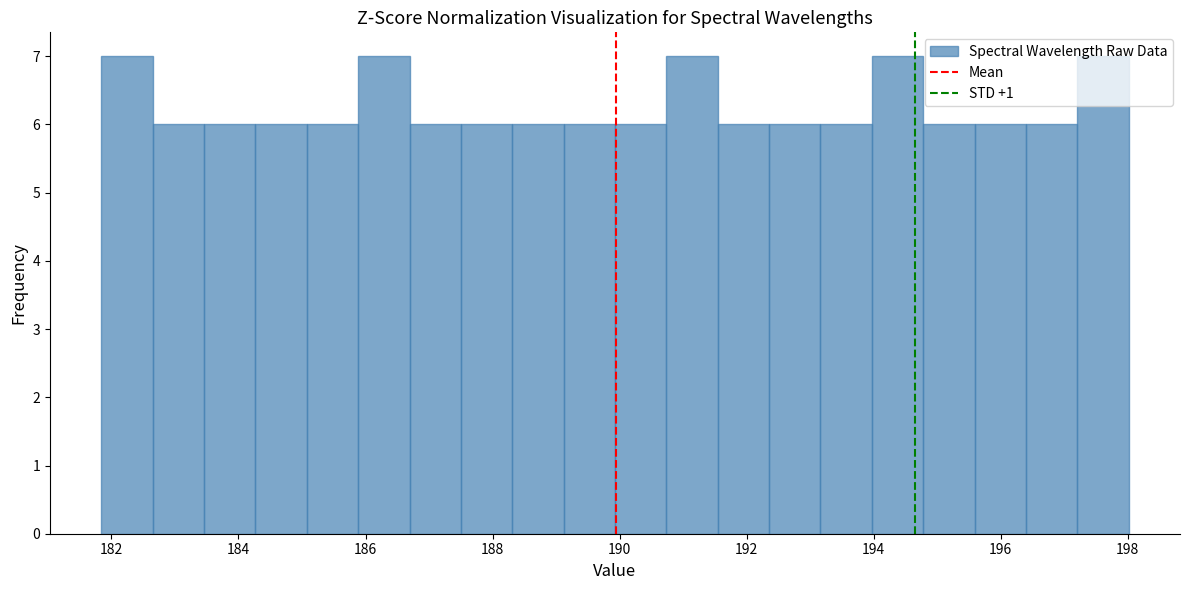

How tall is the bar that spans 197.2 to 198.0 on the x-axis? Neither the bar edges nor the heights are printed on the chart, so give them approximately, as read against the axes.

7